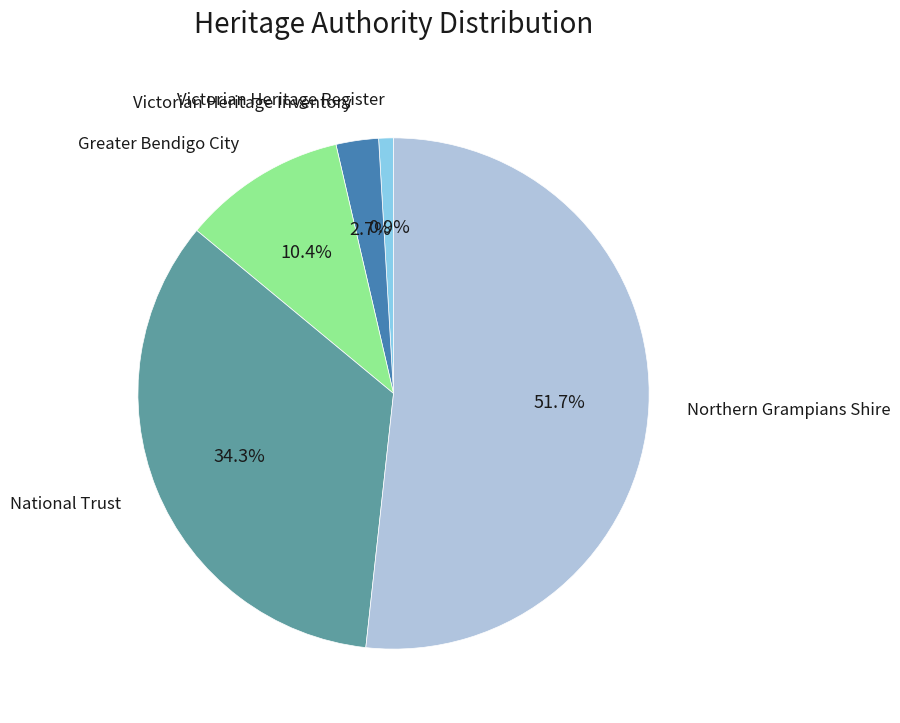

Count the number of slices in the pie.

5